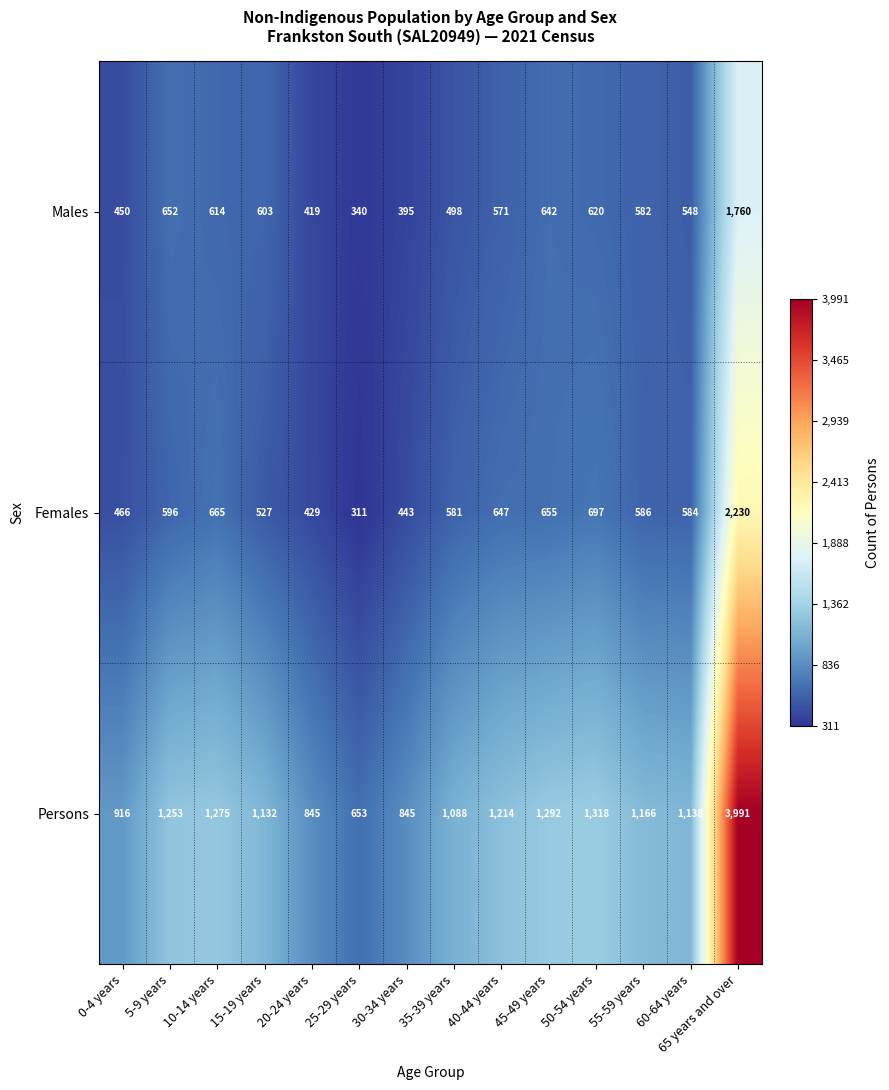

Which series changed the most between 10-14 years and 20-24 years?

Persons